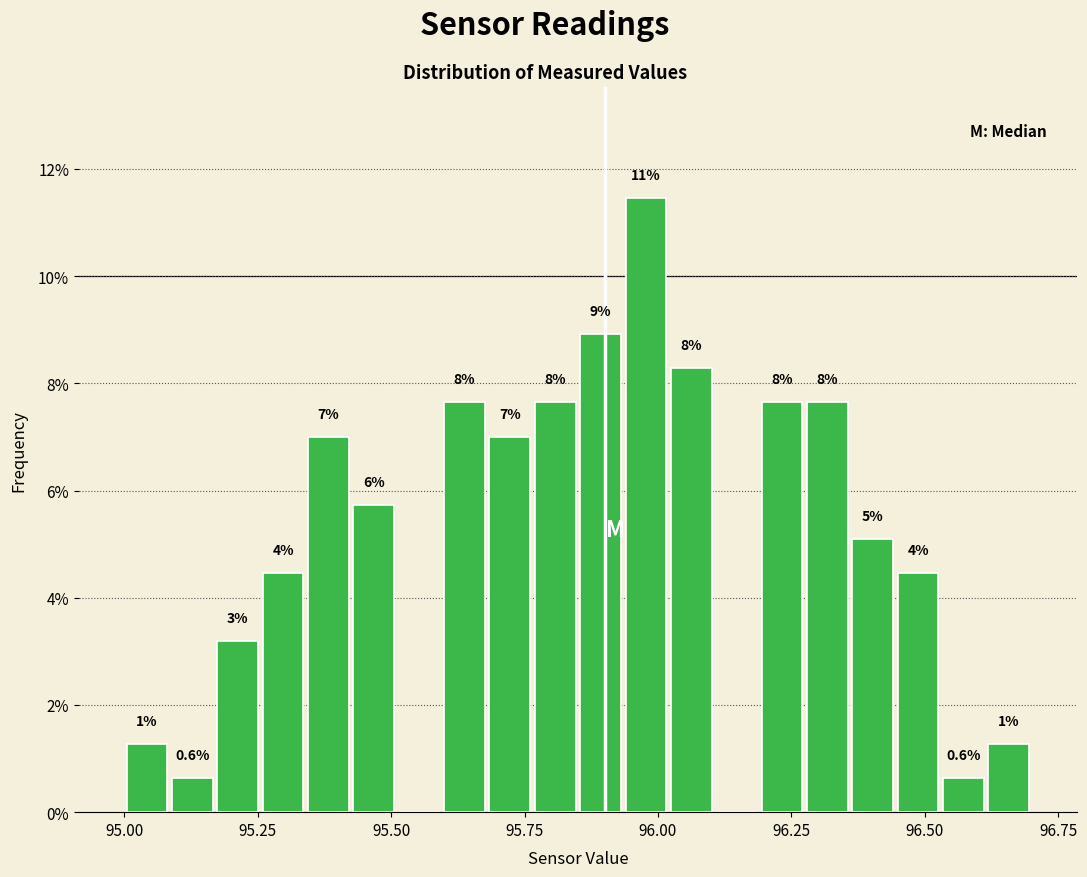

Around what value on the x-axis is the tallest bar? Give the approximate position of its centre, as read against the axis.

96.00